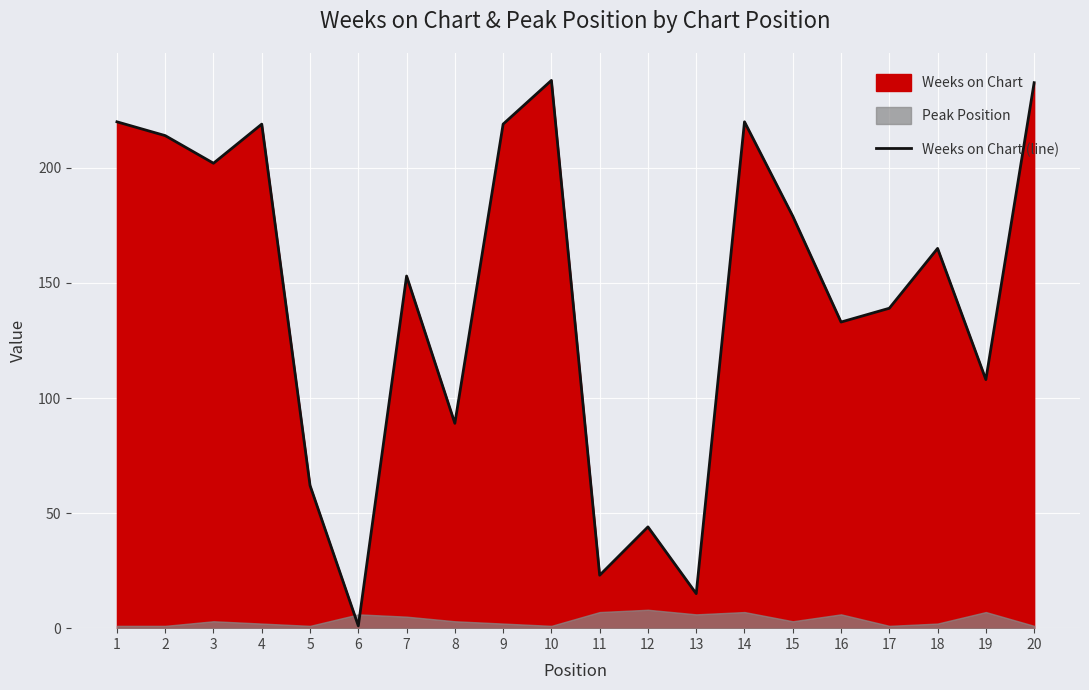

How many interior local peaks (higher than both neighbors) does the data have?

6